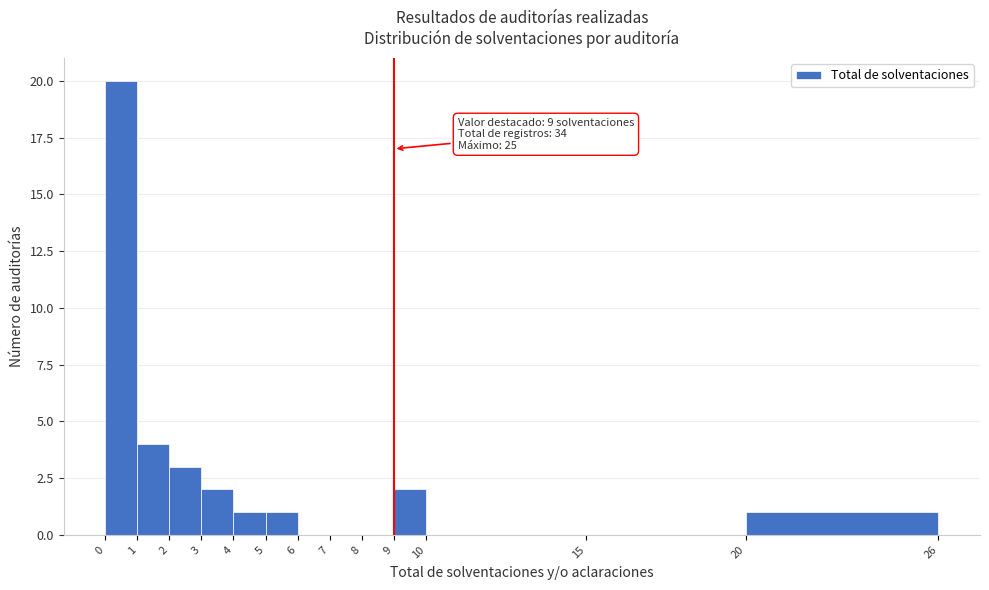

Which range on the x-axis has the tallest bar?

0 to 1